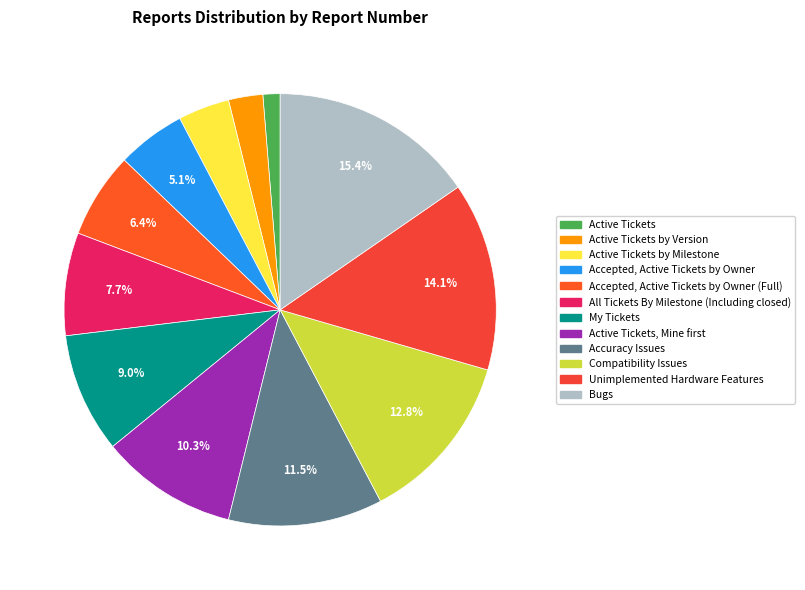

Rank the categories by value from highest to lowest.

Bugs, Unimplemented Hardware Features, Compatibility Issues, Accuracy Issues, Active Tickets, Mine first, My Tickets, All Tickets By Milestone (Including closed), Accepted, Active Tickets by Owner (Full), Accepted, Active Tickets by Owner, Active Tickets by Milestone, Active Tickets by Version, Active Tickets